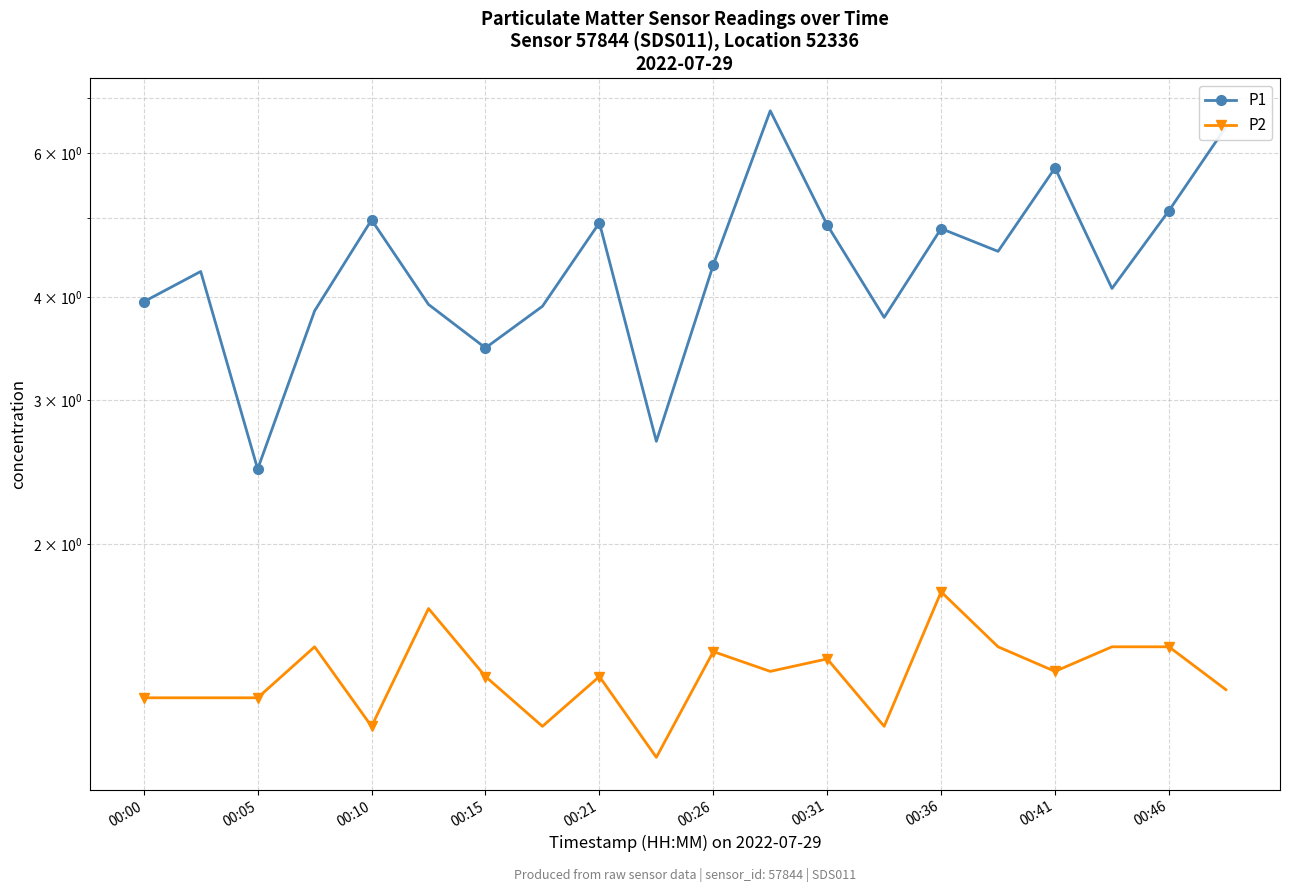

Is it true that P2 equals 2.1 at 00:10?

False